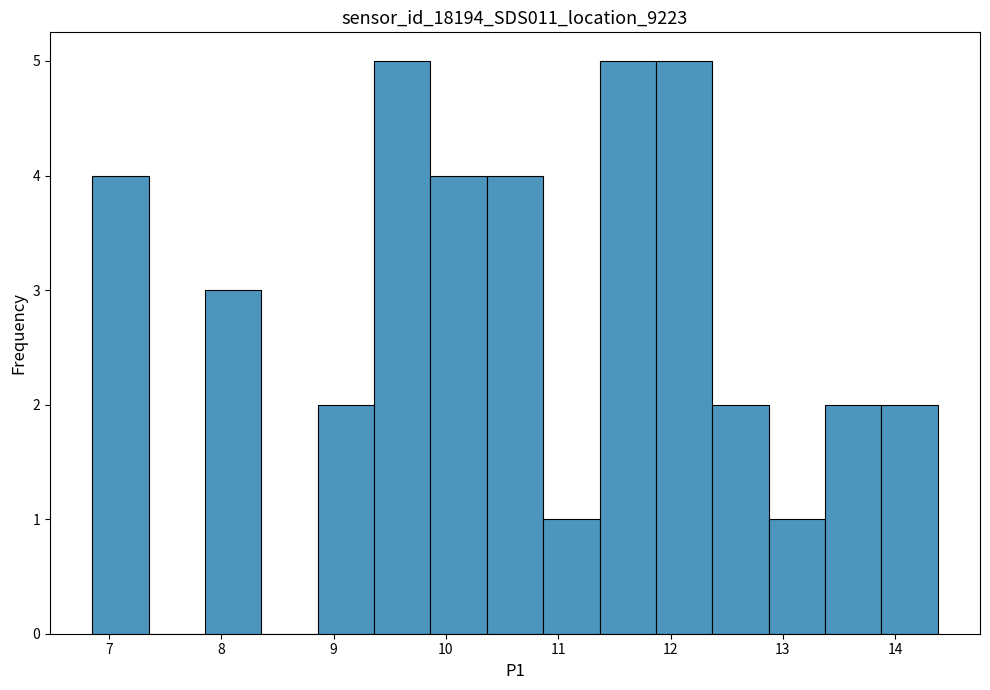

Reading left to right, list every bar in this chart as the range it spans on the x-axis followed by its height. Neither the bar edges nor the heights are printed on the chart, so give them approximately, as read against the axes.

6.9 to 7.4: 4
7.4 to 7.9: 0
7.9 to 8.4: 3
8.4 to 8.9: 0
8.9 to 9.4: 2
9.4 to 9.9: 5
9.9 to 10.4: 4
10.4 to 10.9: 4
10.9 to 11.4: 1
11.4 to 11.9: 5
11.9 to 12.4: 5
12.4 to 12.9: 2
12.9 to 13.4: 1
13.4 to 13.9: 2
13.9 to 14.4: 2